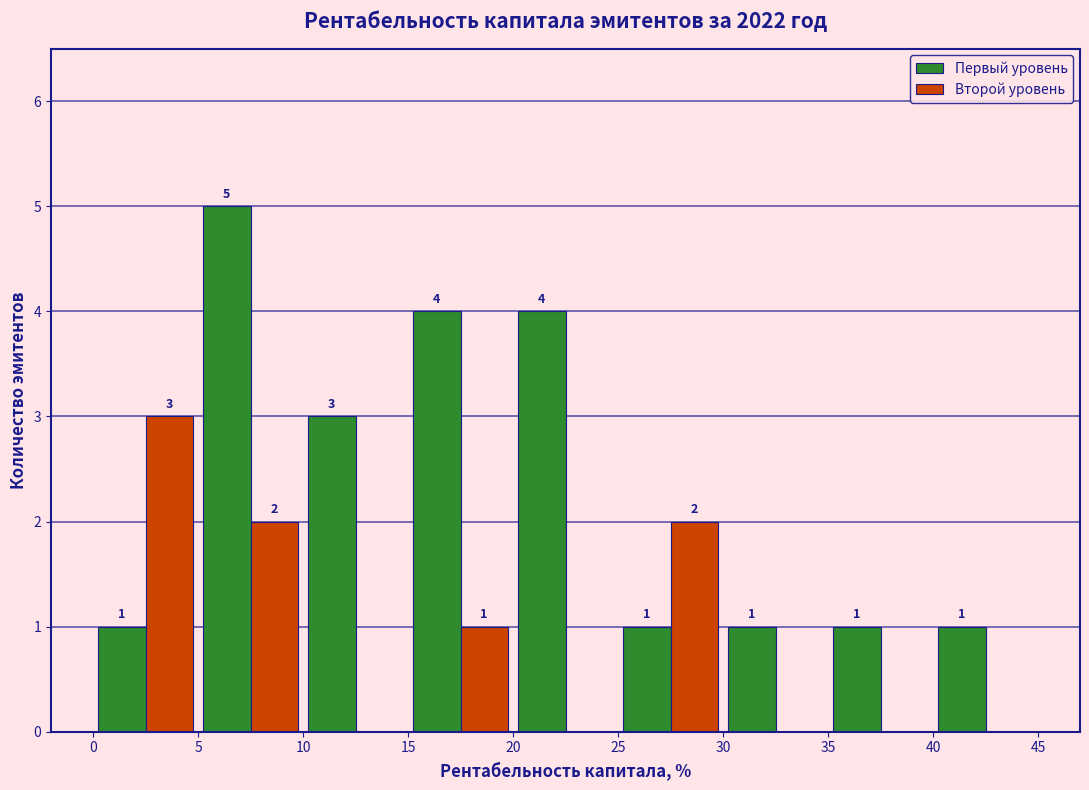

In the Второй уровень series, which range on the x-axis has the tallest bar?

0 to 5